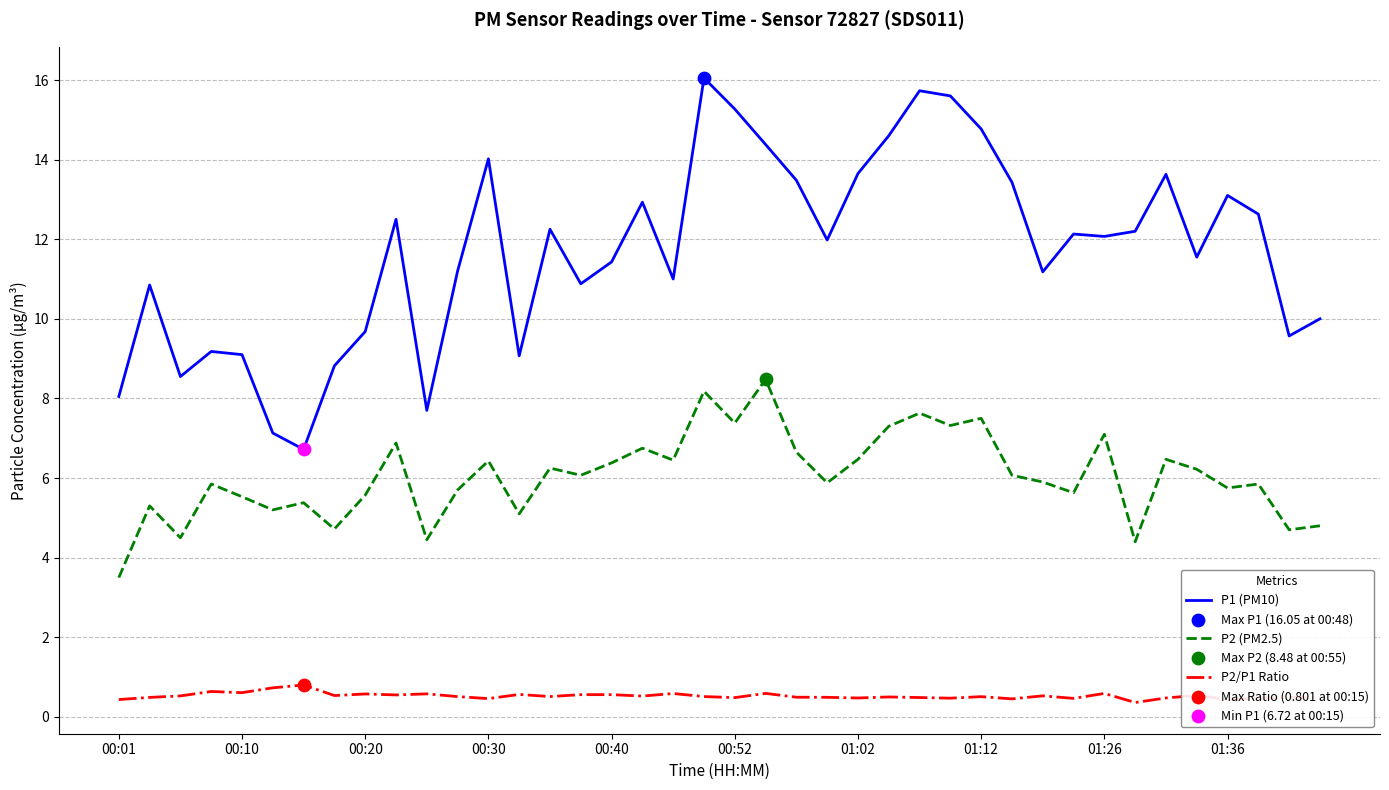

Which series has the widest spread of values?

P1 (PM10)